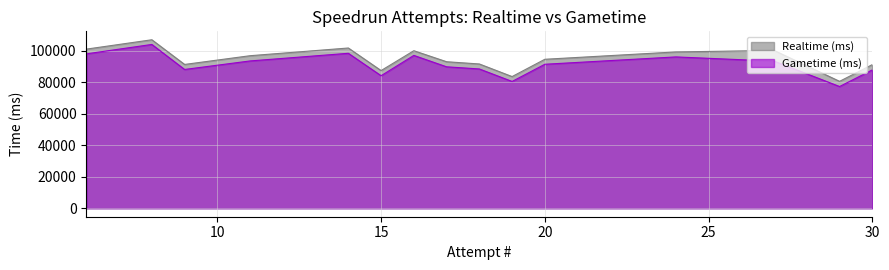

True or false: Gametime (ms) and Realtime (ms) cross at least once.

False